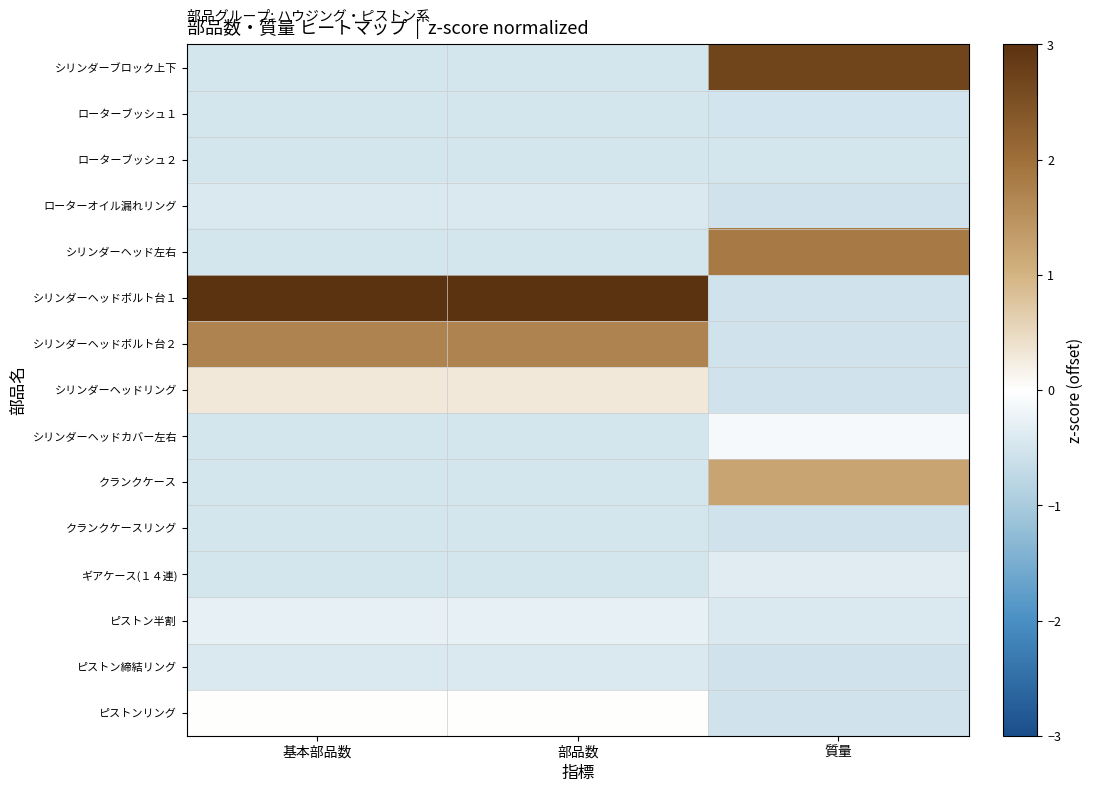

Between 部品数 and 質量, which series saw the biggest shift?

シリンダーヘッドボルト台１